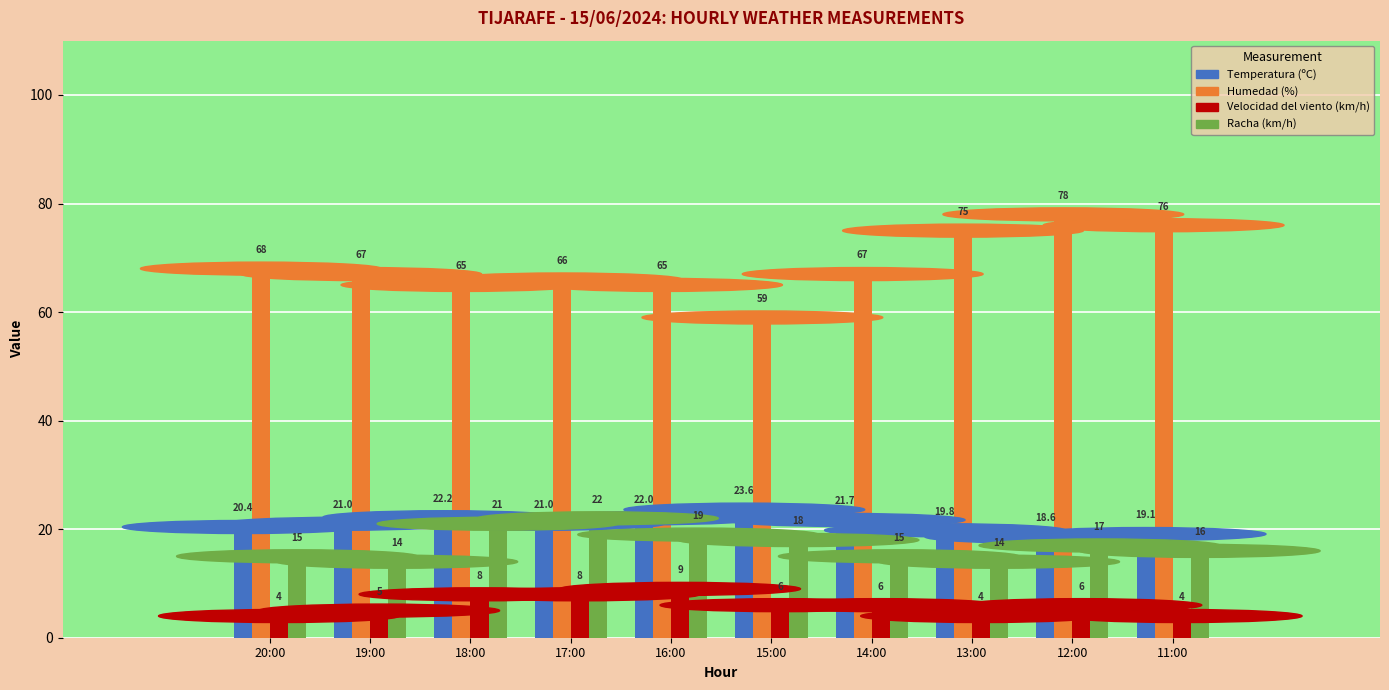

At how many categories does at least one series exceed 28?

10